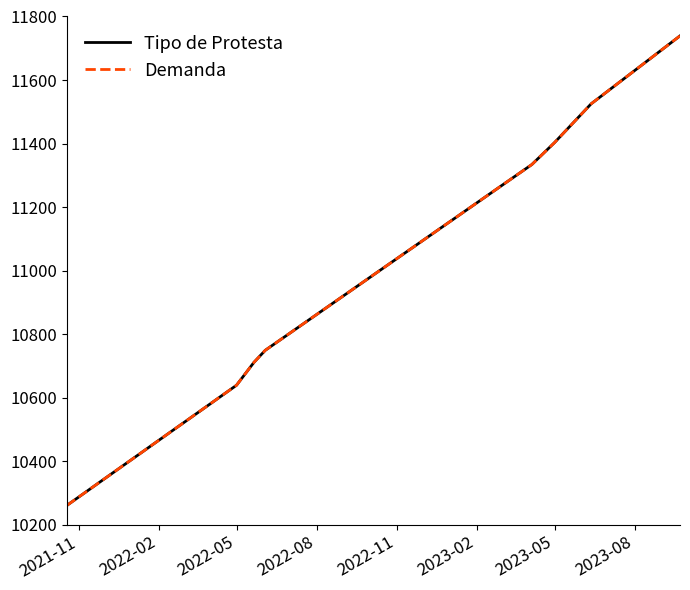

What is the difference between the maximum and second lowest values in the Tipo de Protesta series?

1100